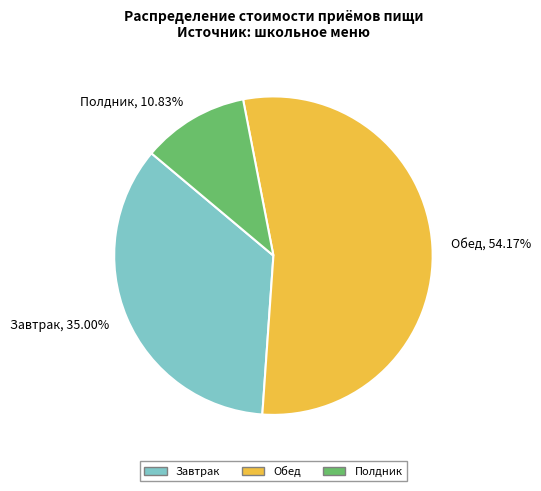

Which has a higher value, Завтрак or Полдник?

Завтрак